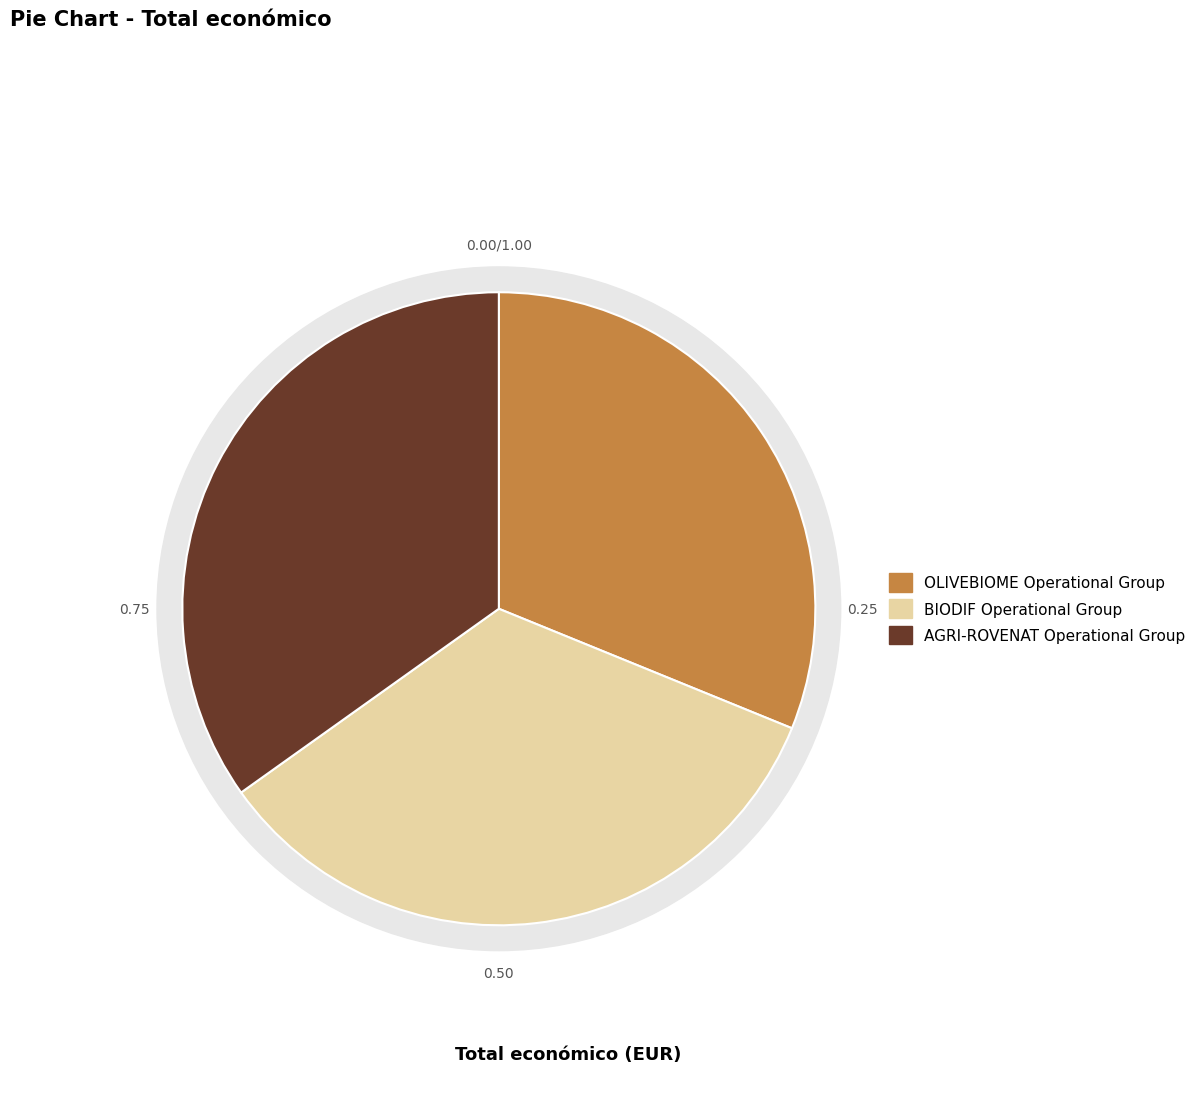

To the nearest percent, what is the difference between the AGRI-ROVENAT Operational Group and BIODIF Operational Group slice percentages?

1%